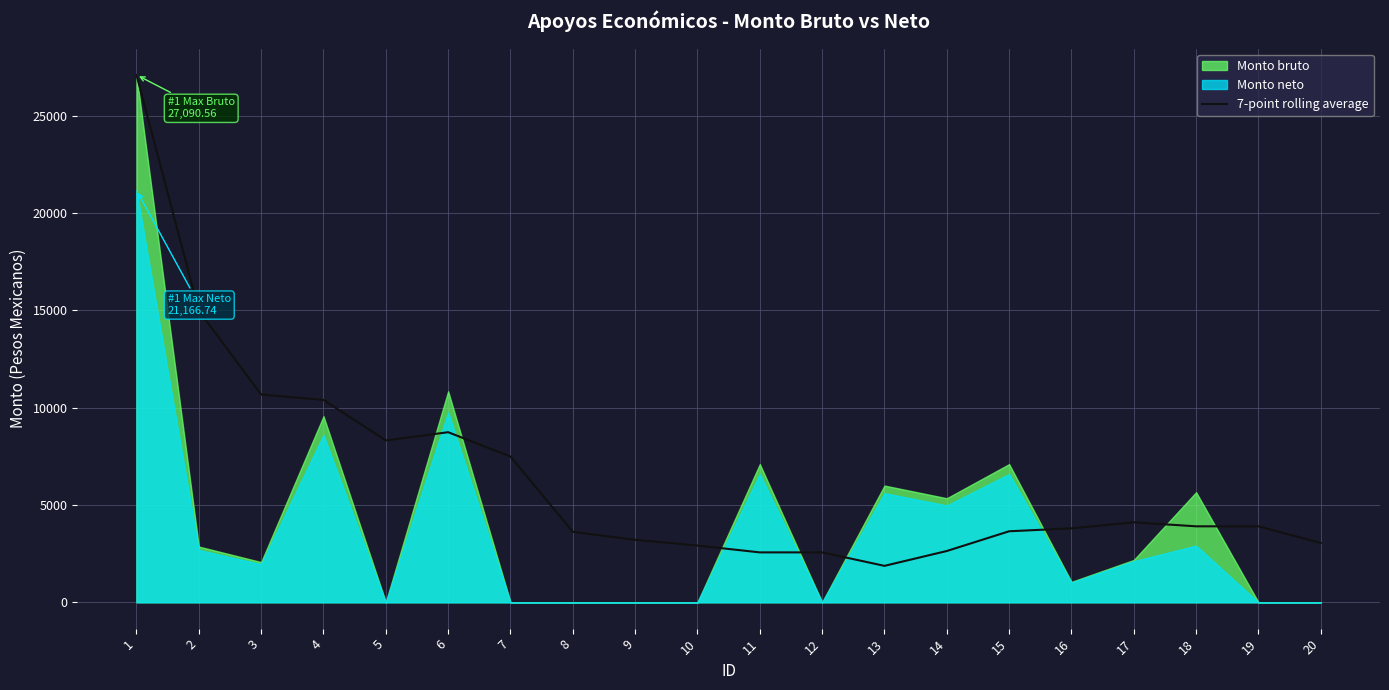

What is the maximum value for 7-point rolling average?

27090.6